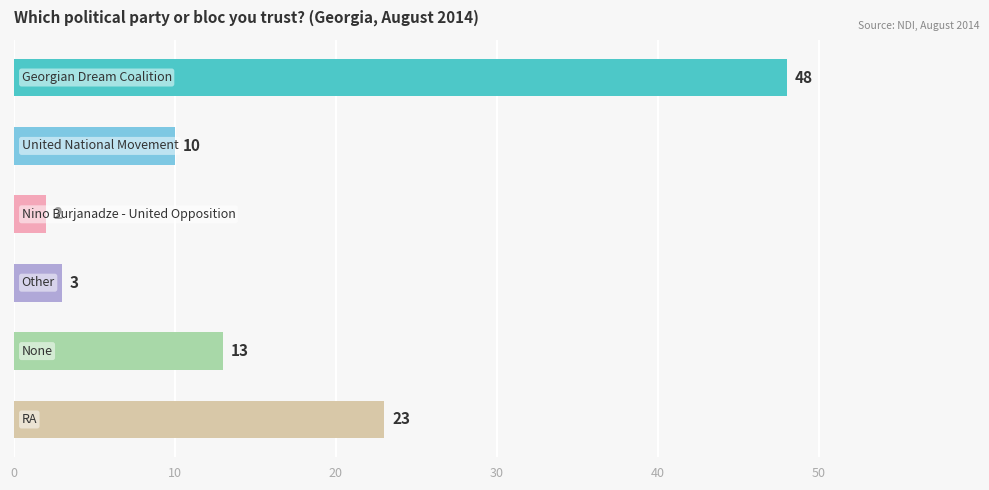

Does the chart contain any negative values?

No